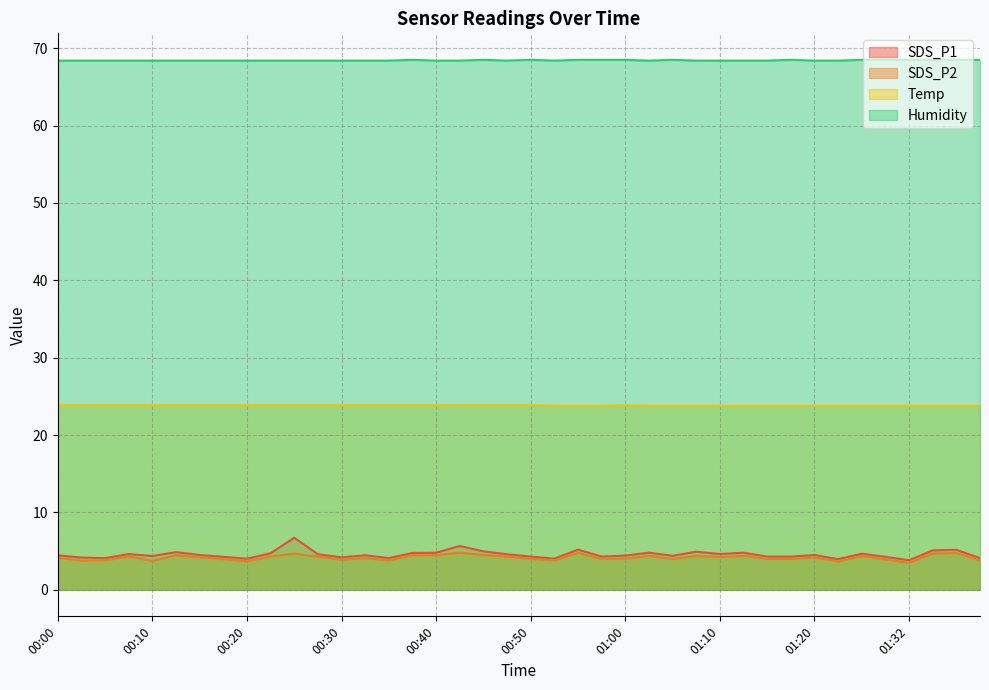

The value of SDS_P1 at 01:07 is 4.9. True or false?

True